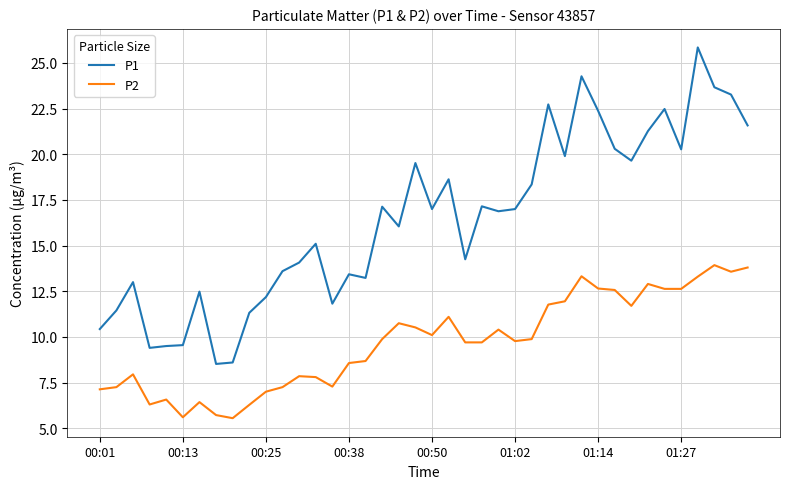

Which series has the widest spread of values?

P1